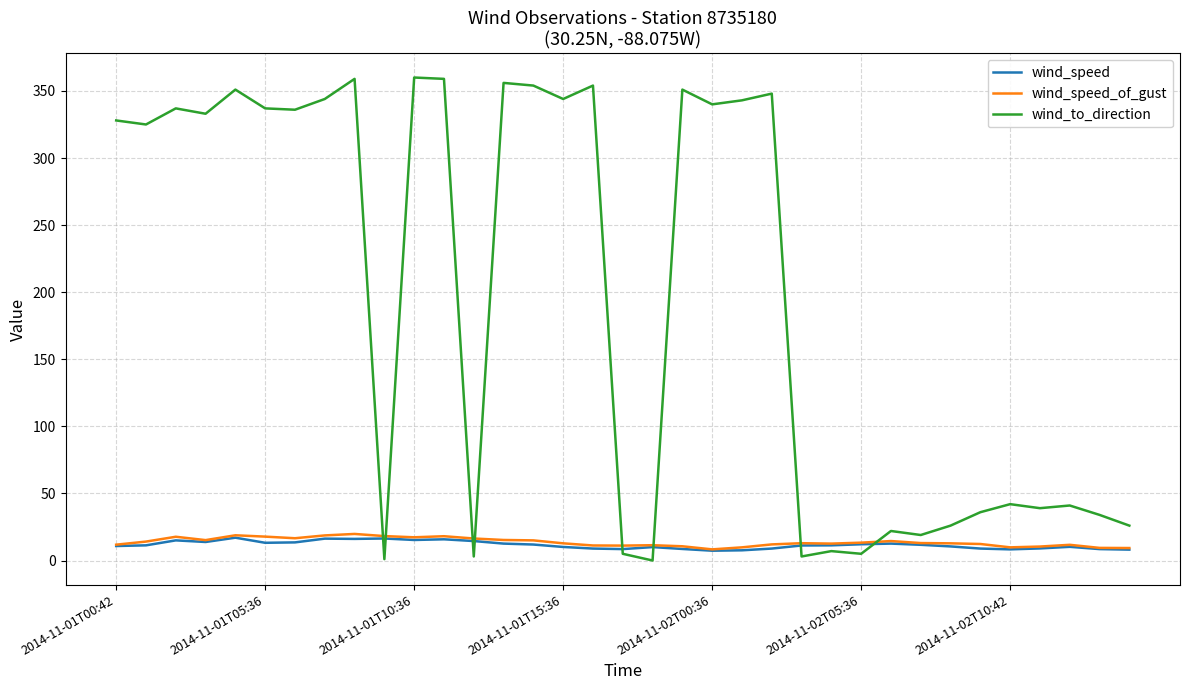

True or false: wind_speed and wind_to_direction cross at least once.

True